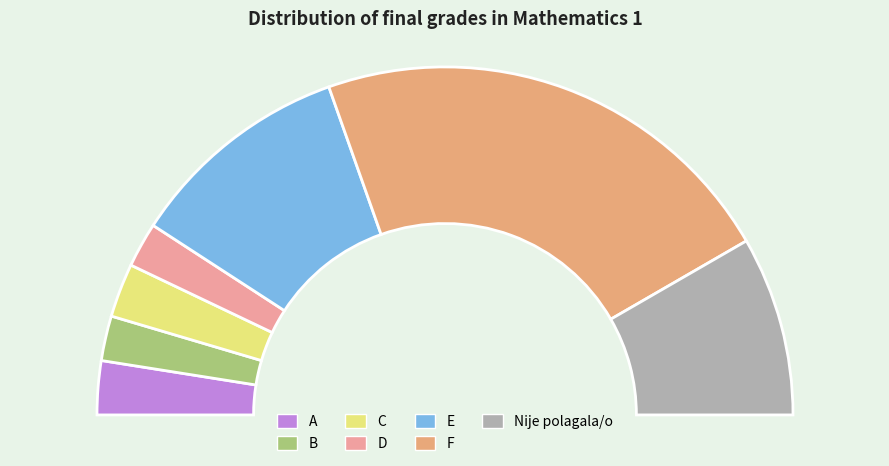

The D slice represents 4% of the pie. True or false?

True